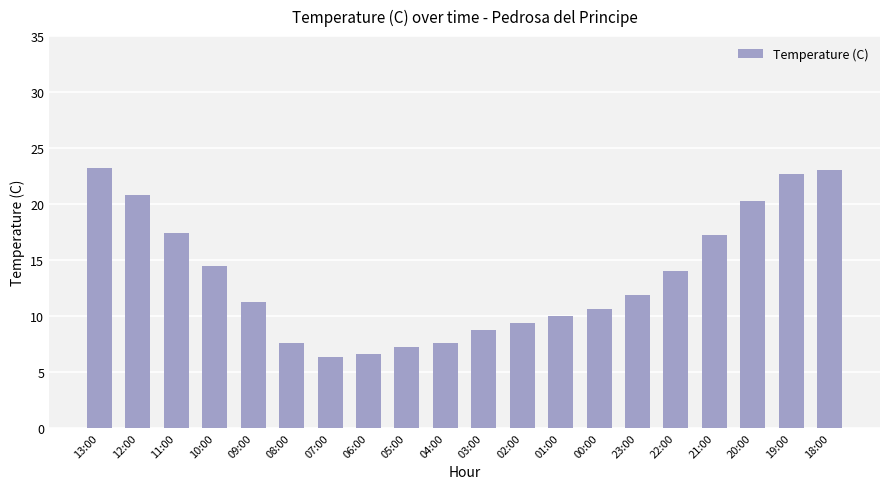

What is the difference between the maximum and minimum values?

16.9